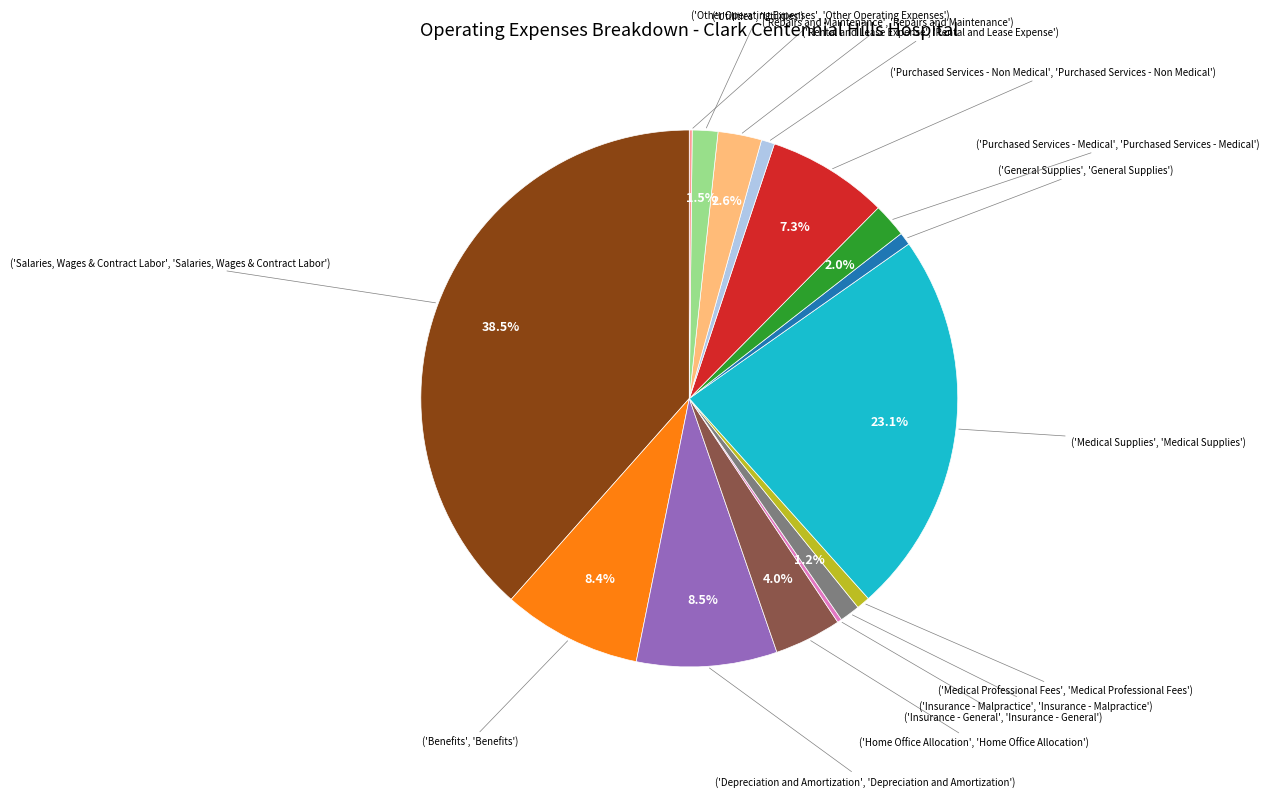

Does any single category account for the majority?

No